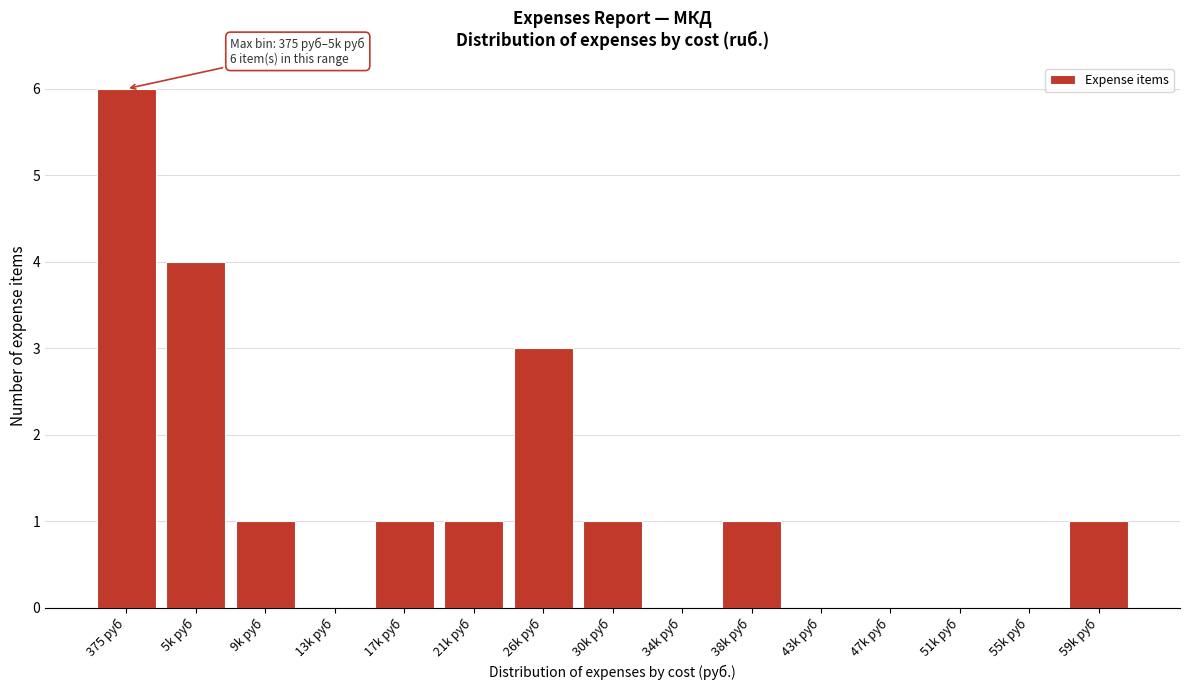

Reading right to left, what are all the values shown in this chart?

59k руб=1	55k руб=0	51k руб=0	47k руб=0	43k руб=0	38k руб=1	34k руб=0	30k руб=1	26k руб=3	21k руб=1	17k руб=1	13k руб=0	9k руб=1	5k руб=4	375 руб=6